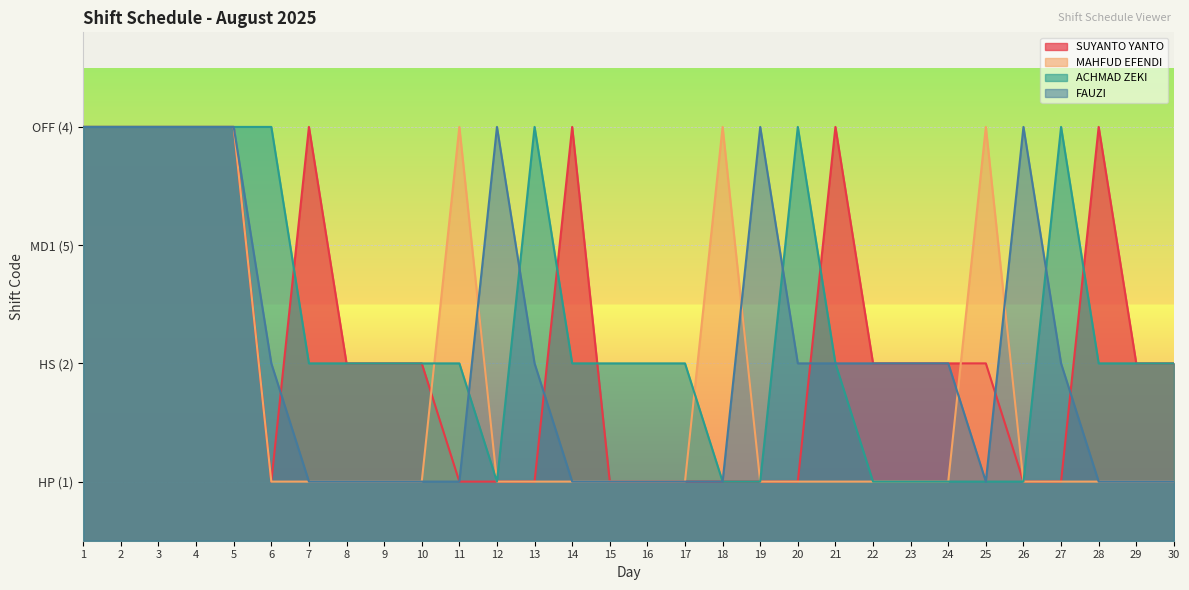

At which label does FAUZI reach its minimum?

7